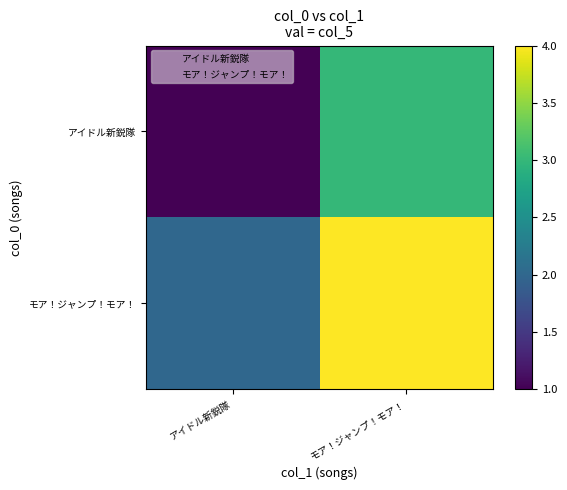

What is the difference between the highest and lowest values at アイドル新鋭隊?

1